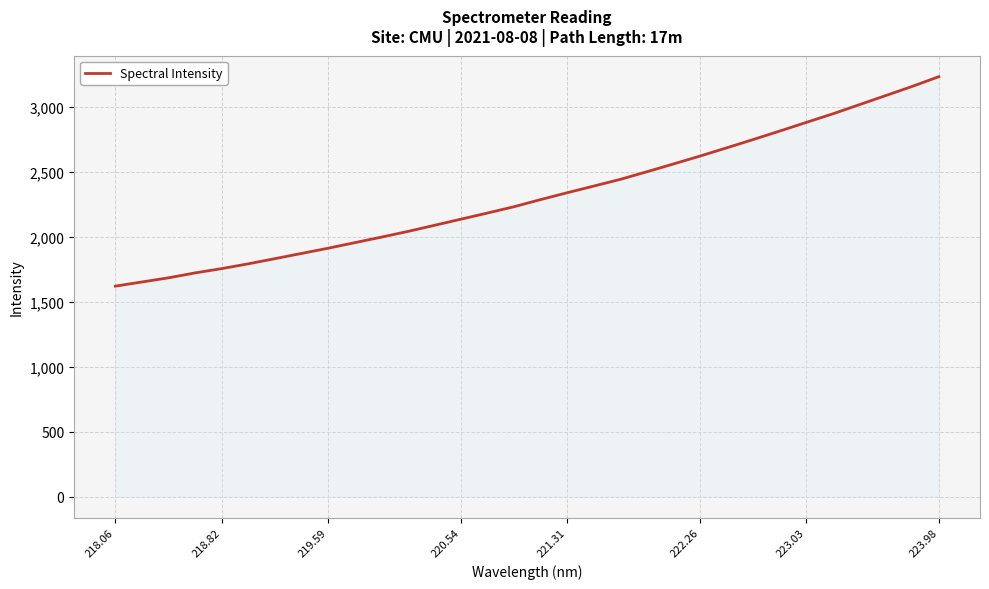

What is the smallest value displayed?

1619.9